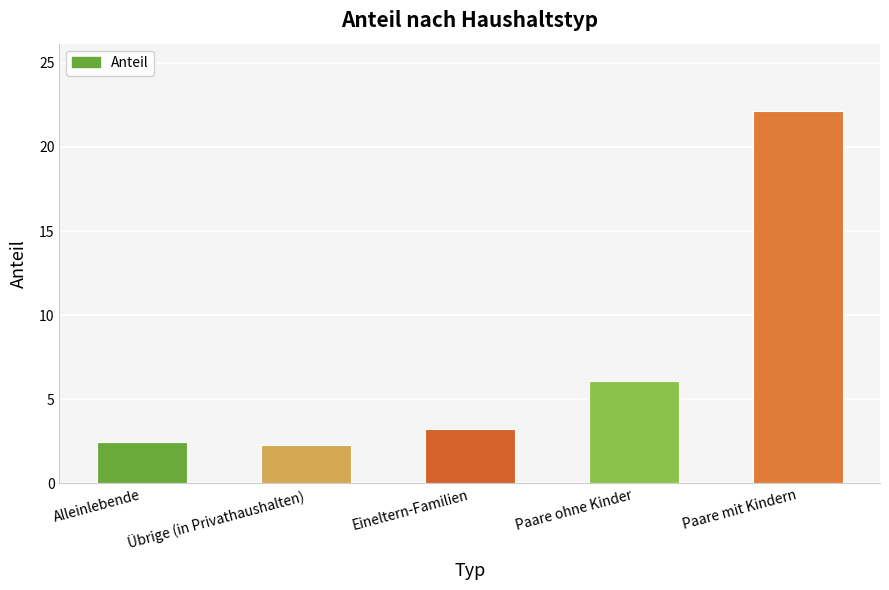

How many series are shown in this chart?

1